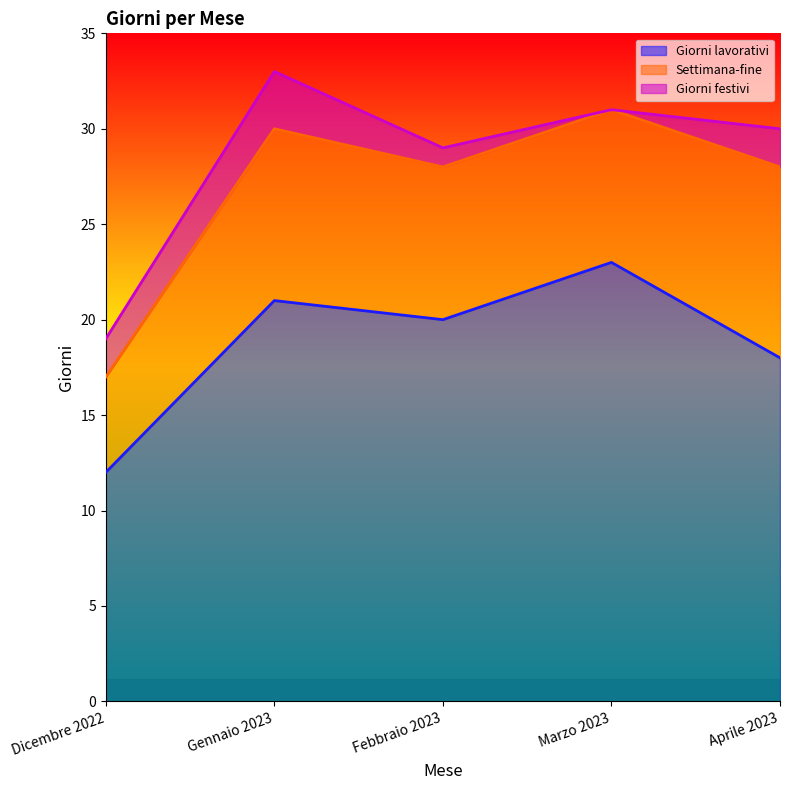

Which series has the largest total across all categories?

Giorni lavorativi